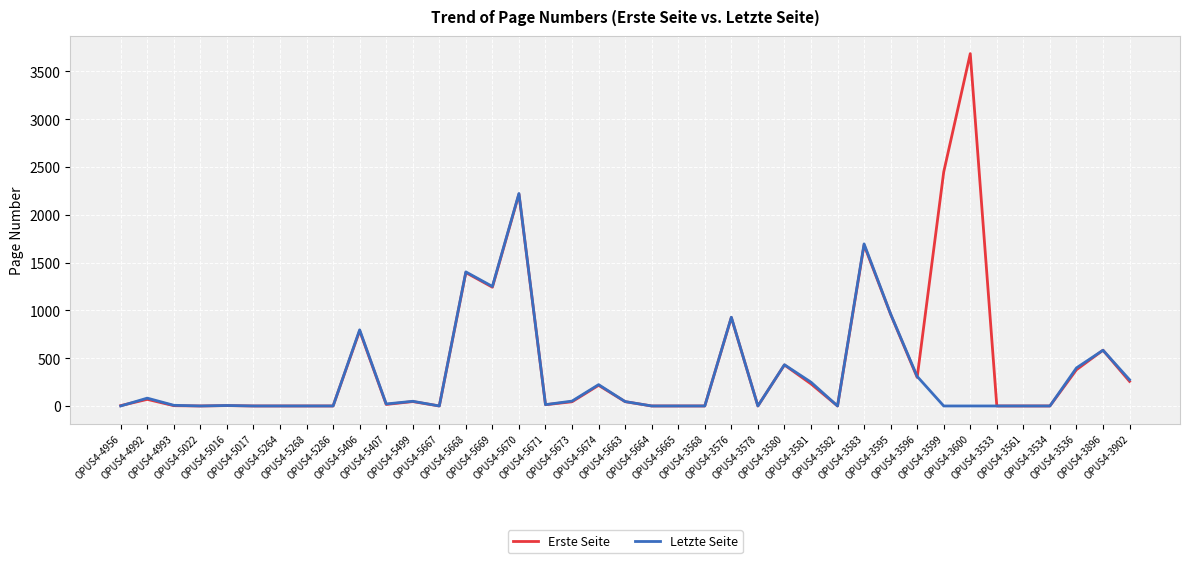

List the series in order of their peak value, lowest first.

Letzte Seite, Erste Seite